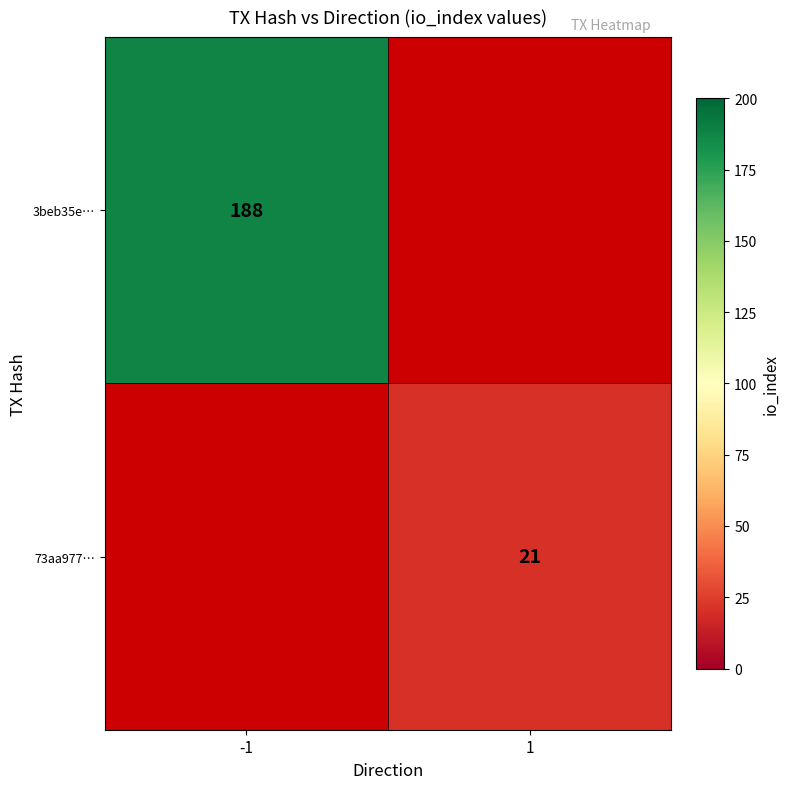

True or false: 3beb35e… has a value of 246 at -1.

False